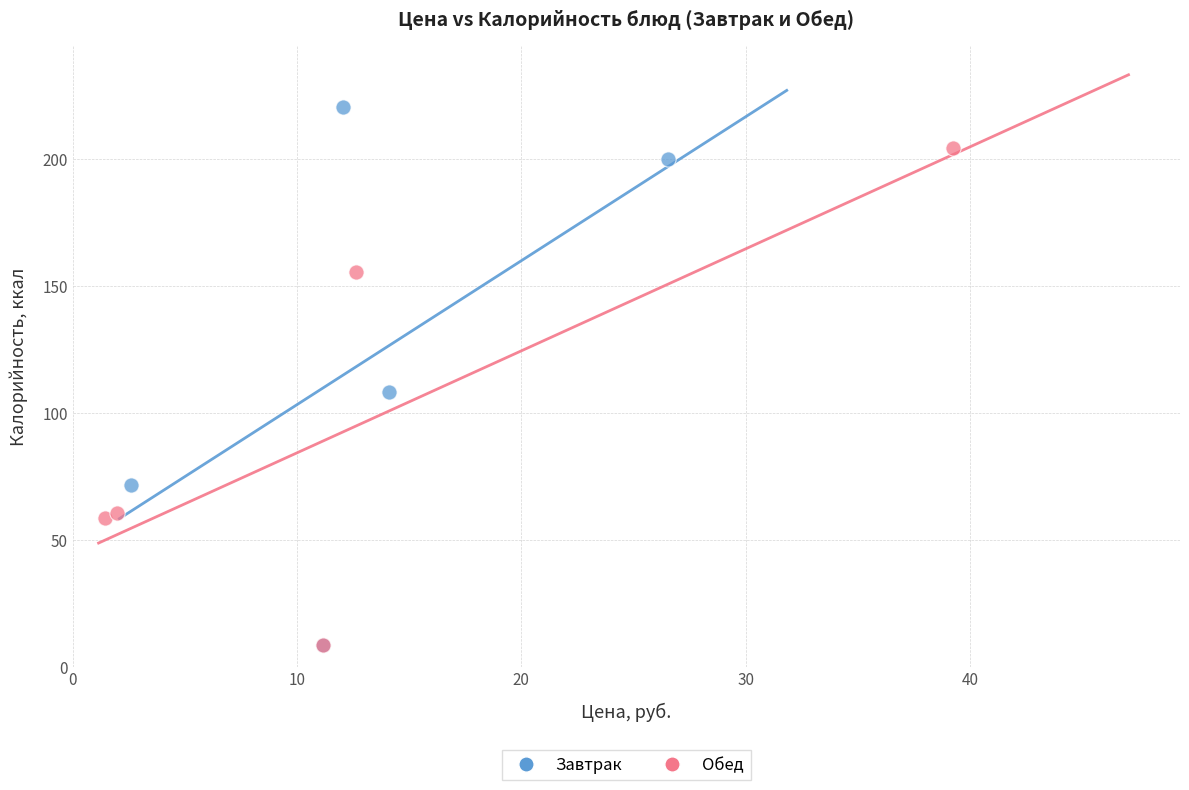

Which series contains the highest Y value?

Завтрак